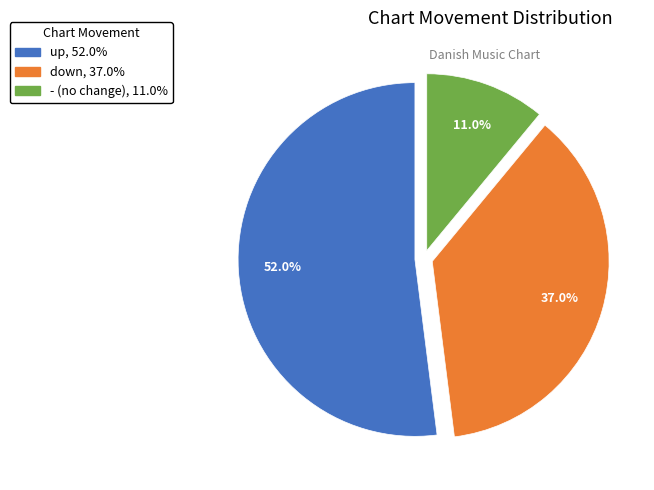

Is it true that down is 37% of the pie?

True